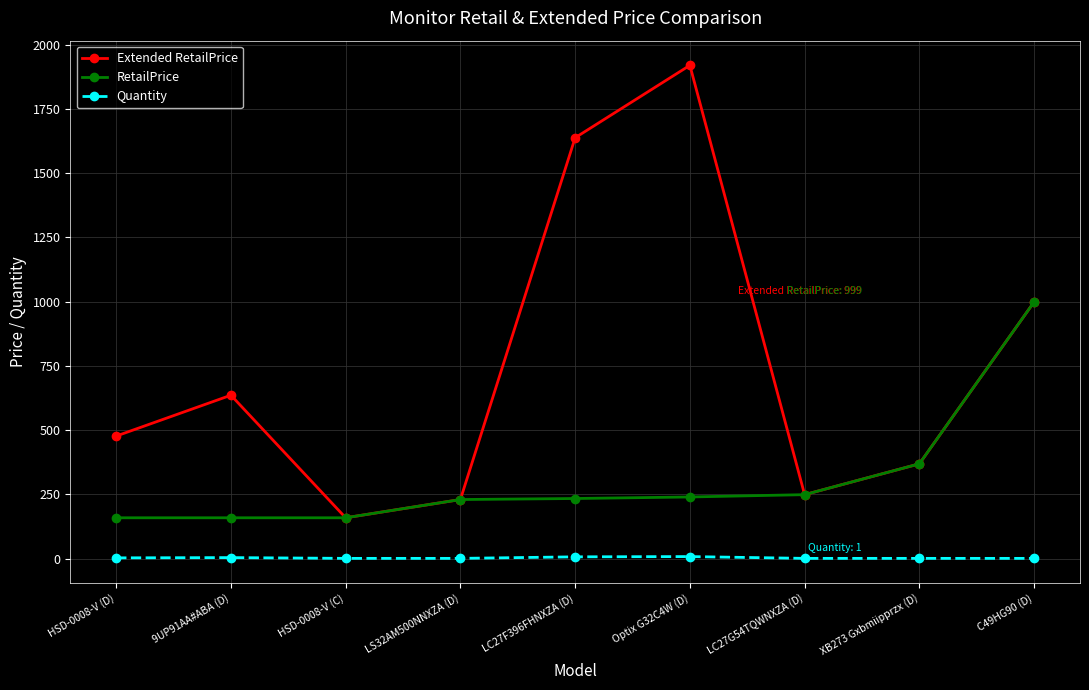

What is the value of the Quantity point at the 5th from the left?

7.0